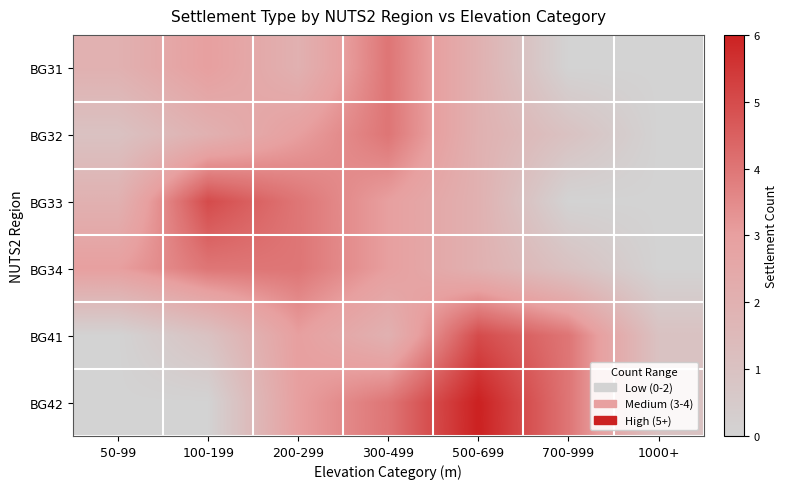

Which series has the largest range (max minus min)?

BG42